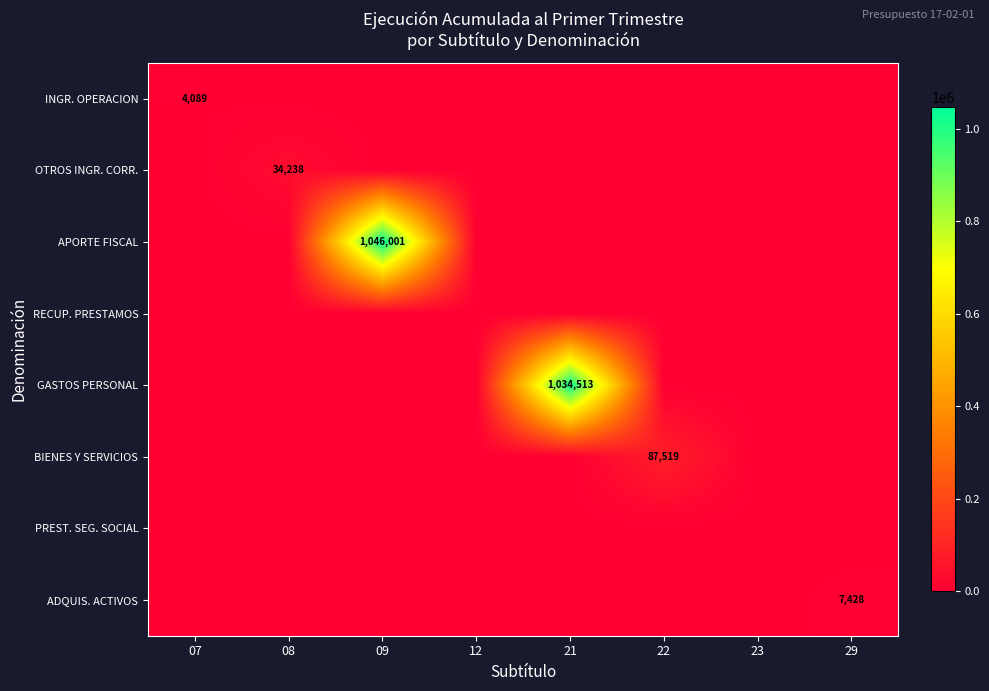

What is the sum of all INGR. OPERACION values?

4089